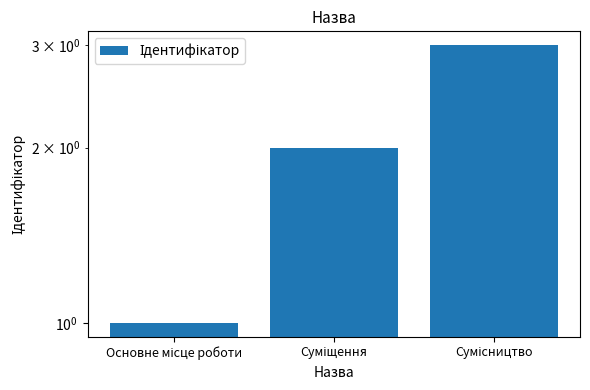

How many values are between 1 and 3?

3